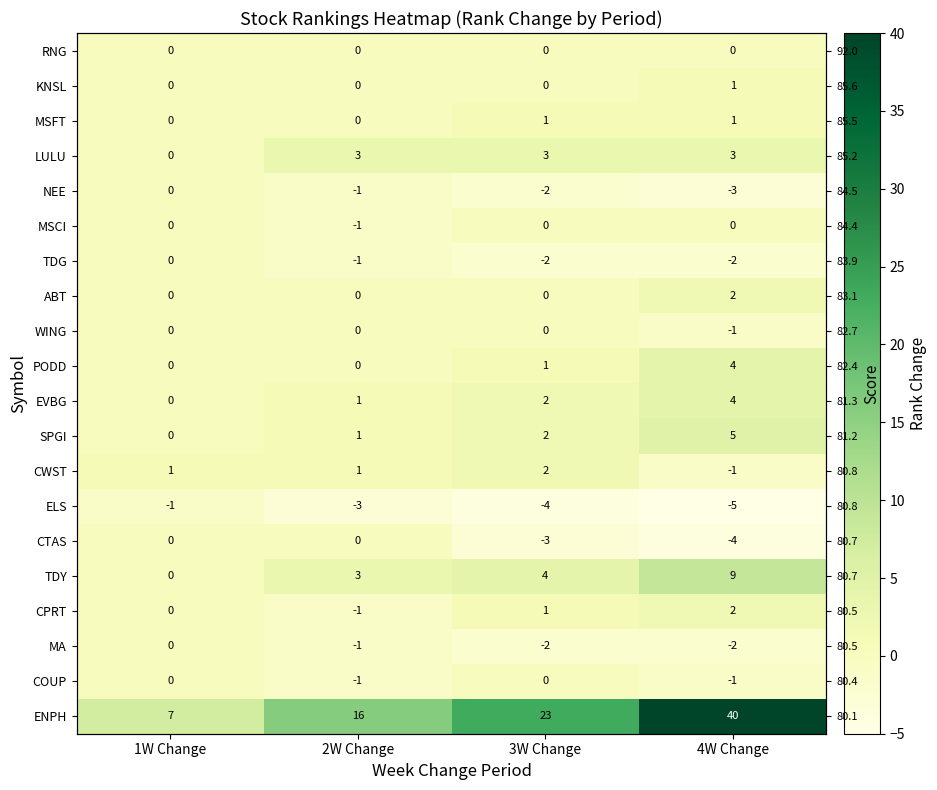

At which label does RNG reach its peak?

1W Change